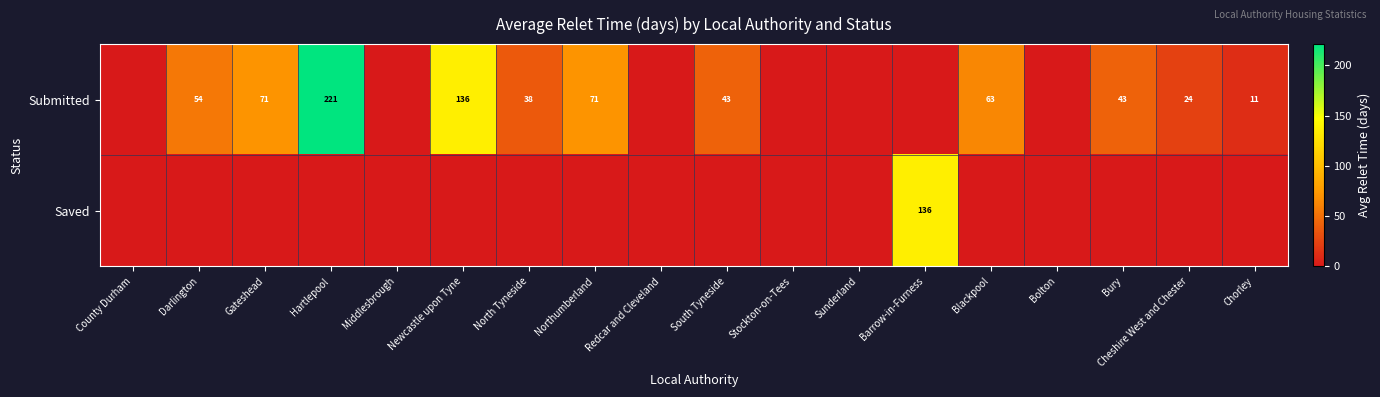

True or false: Submitted has a value of 84 at Darlington.

False